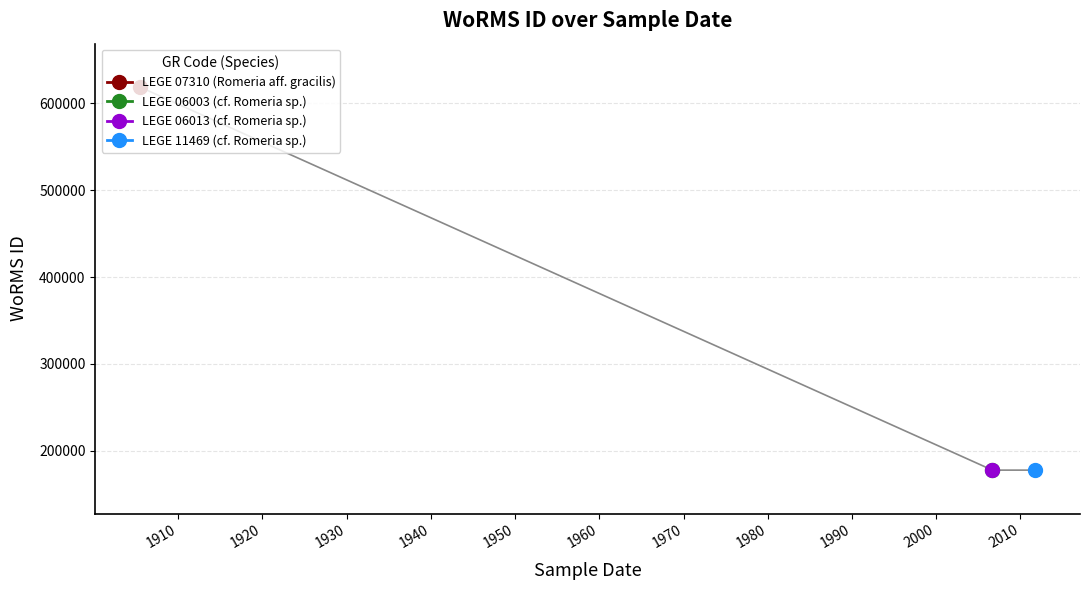

Which label corresponds to the largest value in the chart?

1905-06-29